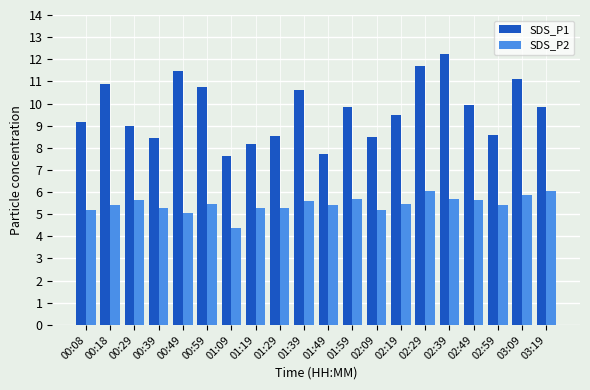

True or false: SDS_P2 has a value of 8.8 at 00:39.

False